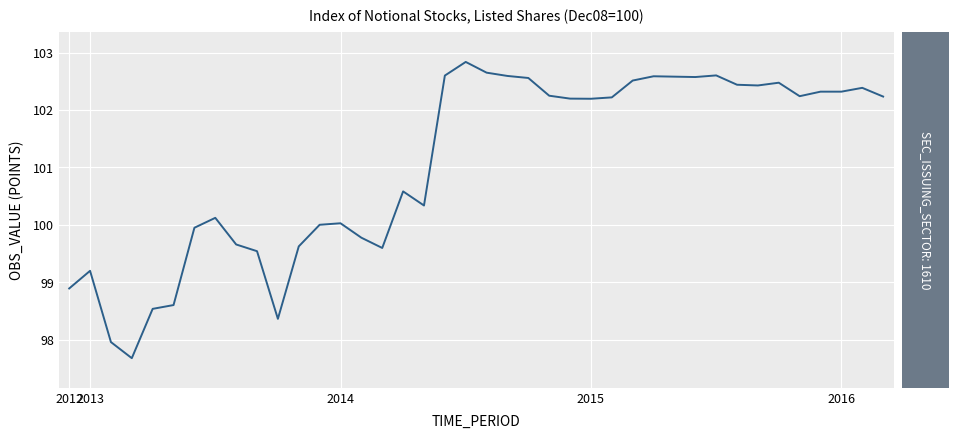

What is the maximum value shown in the chart?

102.8